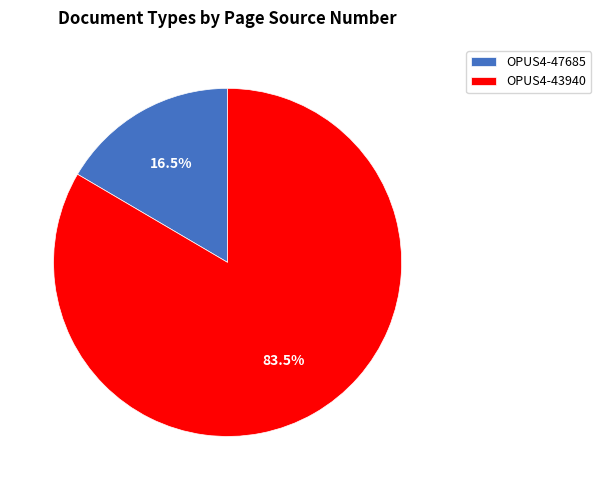

To the nearest percent, what is the combined percentage of OPUS4-47685 and OPUS4-43940?

100%